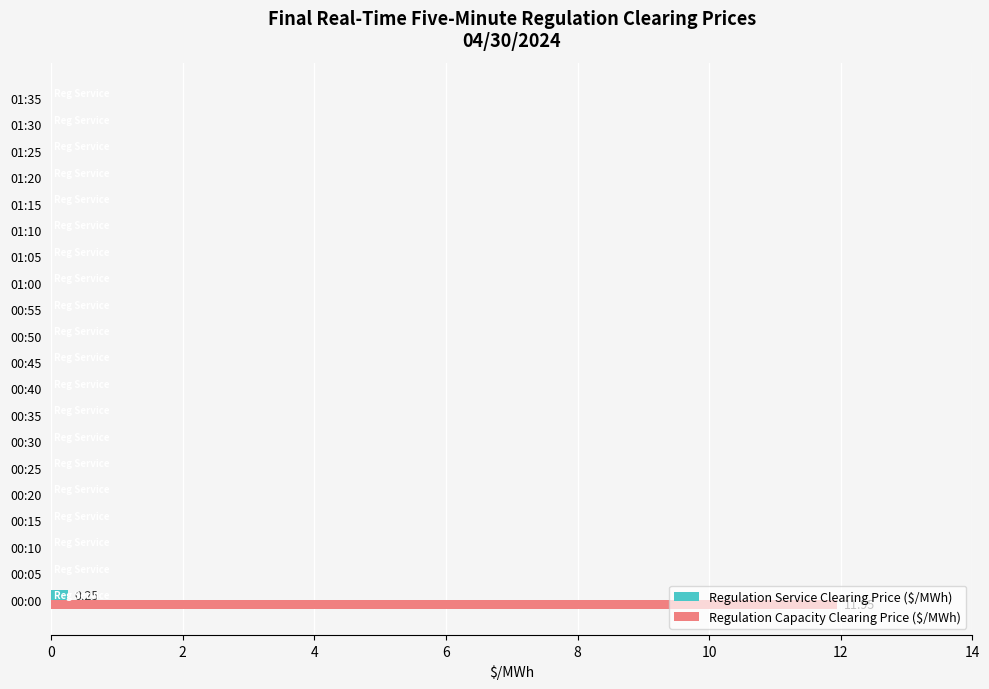

Which series changed the most between 00:00 and 01:25?

Regulation Capacity Clearing Price ($/MWh)